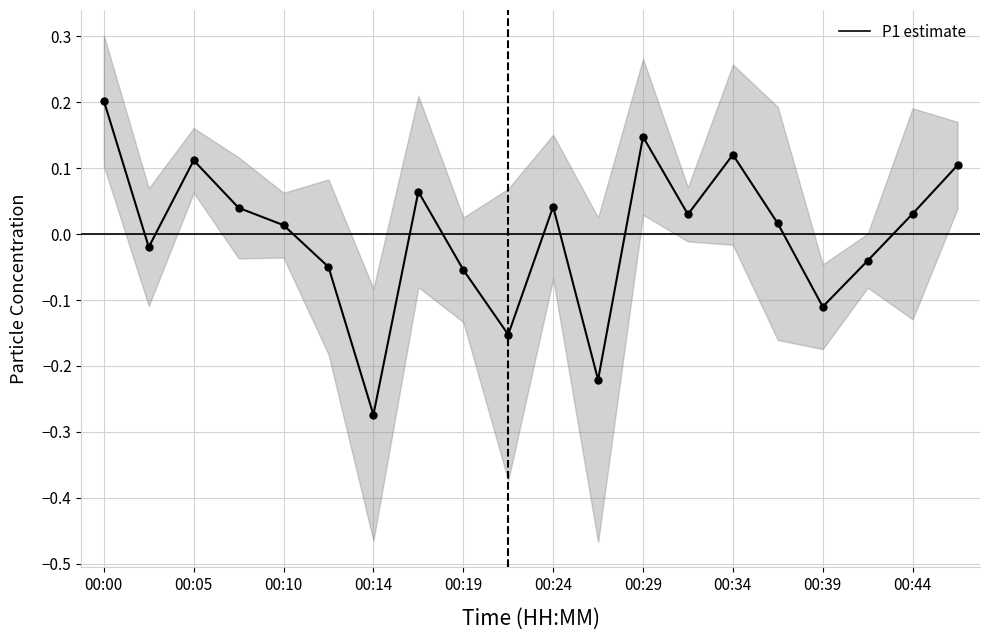

At which label does P1 estimate first exceed 0?

00:00